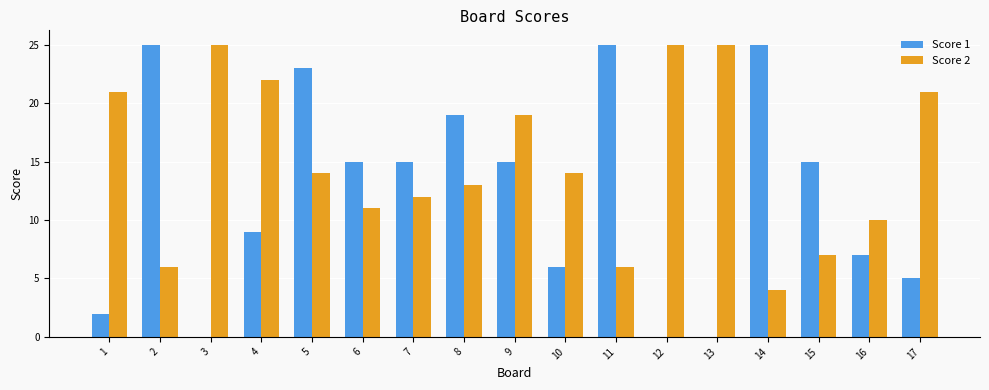

What is the sum of all Score 1 values?

206